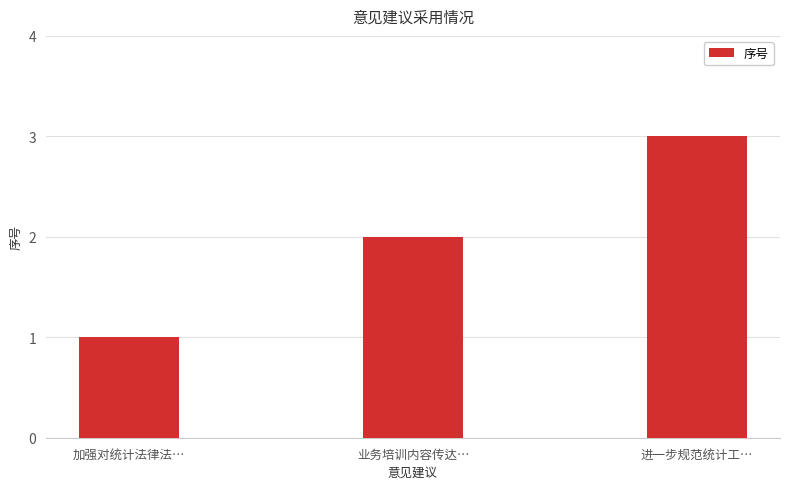

The value at 业务培训内容传达… is 2. True or false?

True